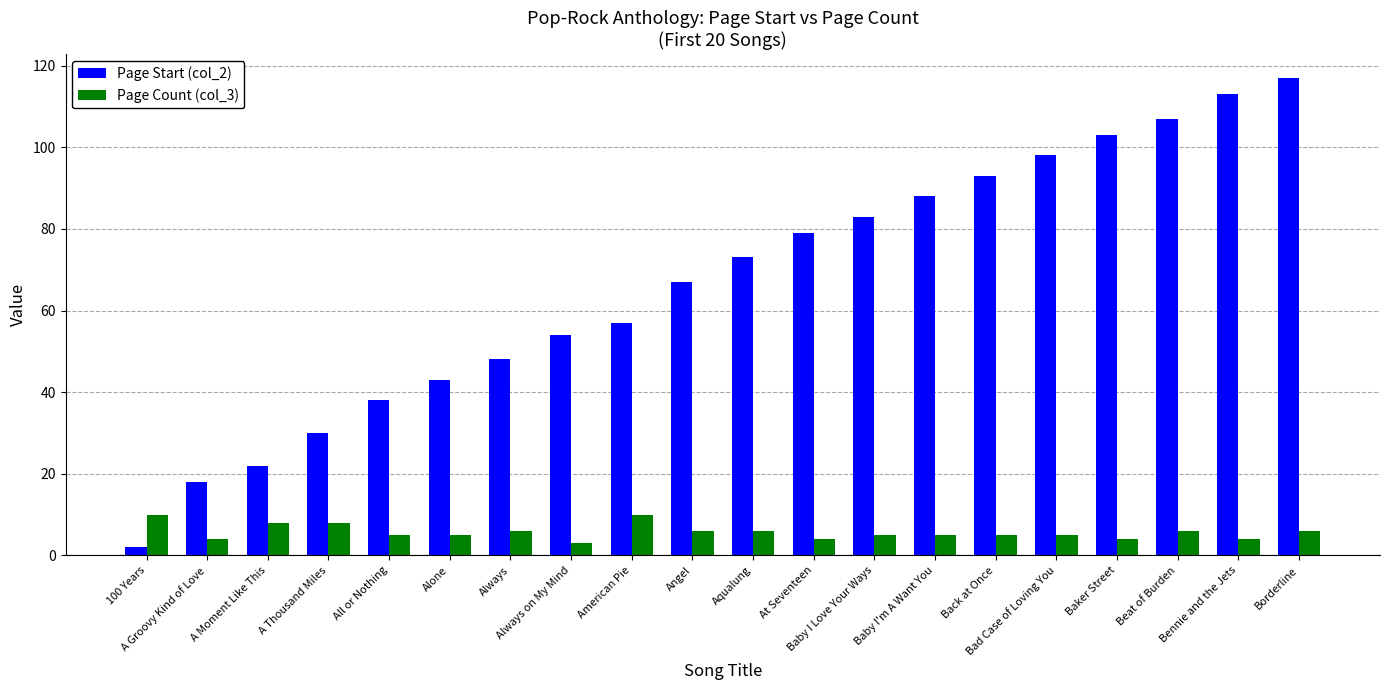

What is the label of the 20th bar from the left?

Borderline